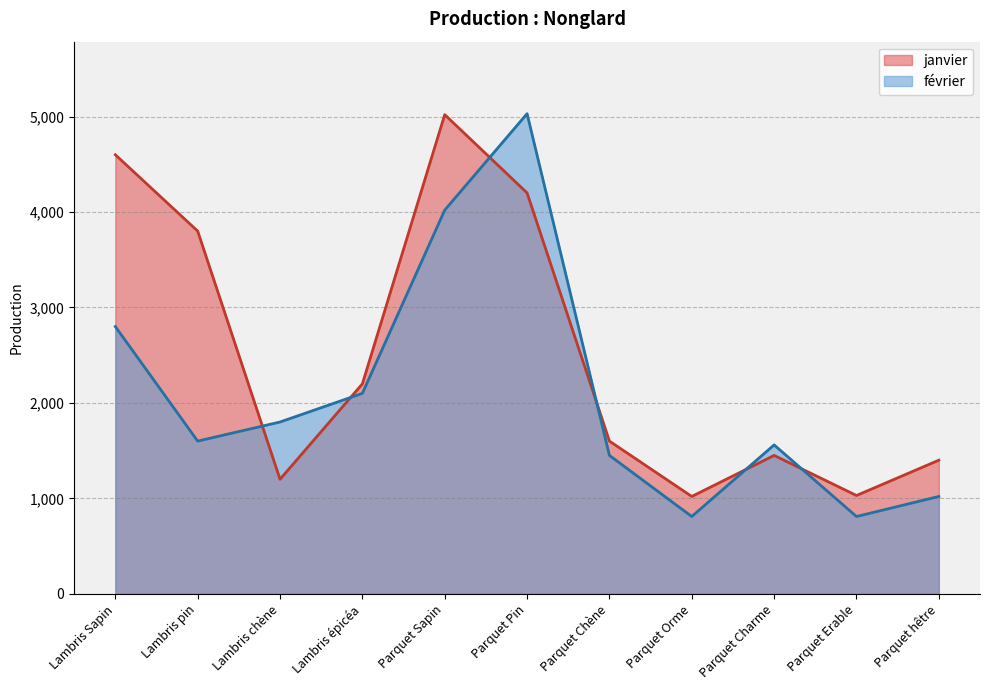

Which series has the largest range (max minus min)?

février